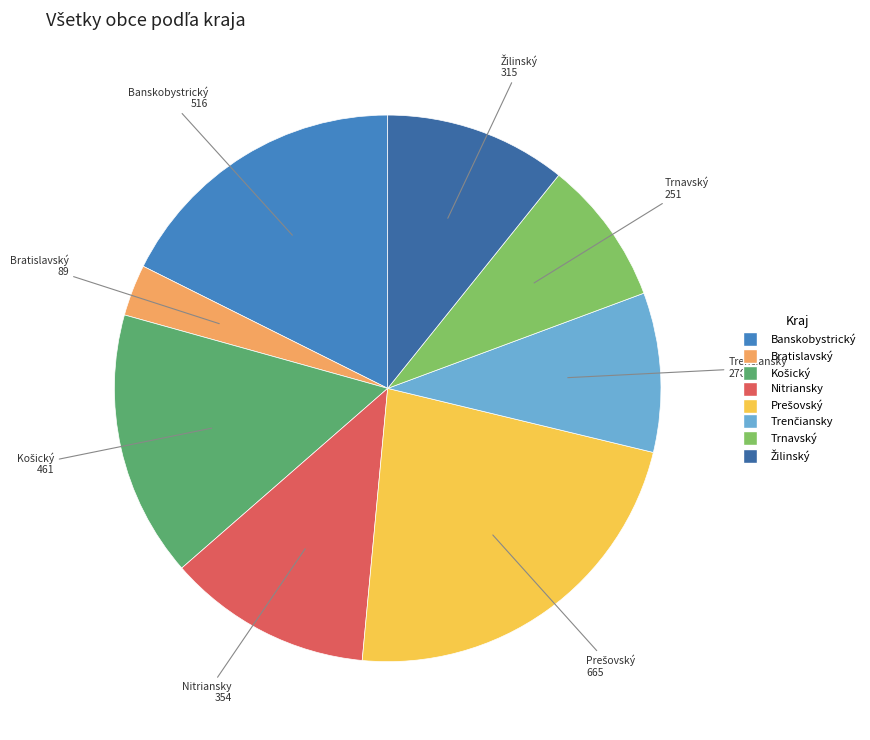

Is Banskobystrický the majority of the pie?

No